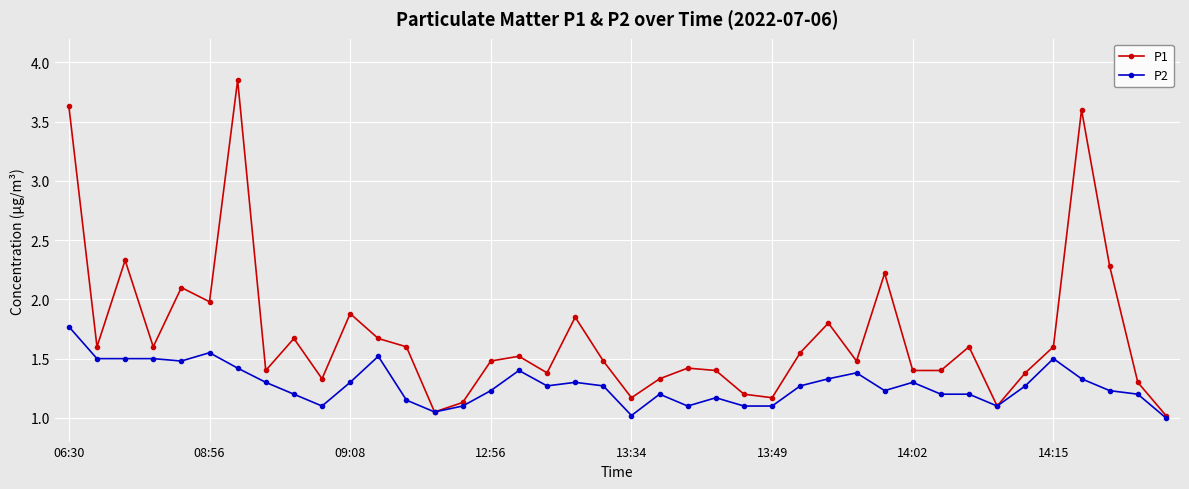

What is the value of the P2 point at the 3rd from the left?

1.5